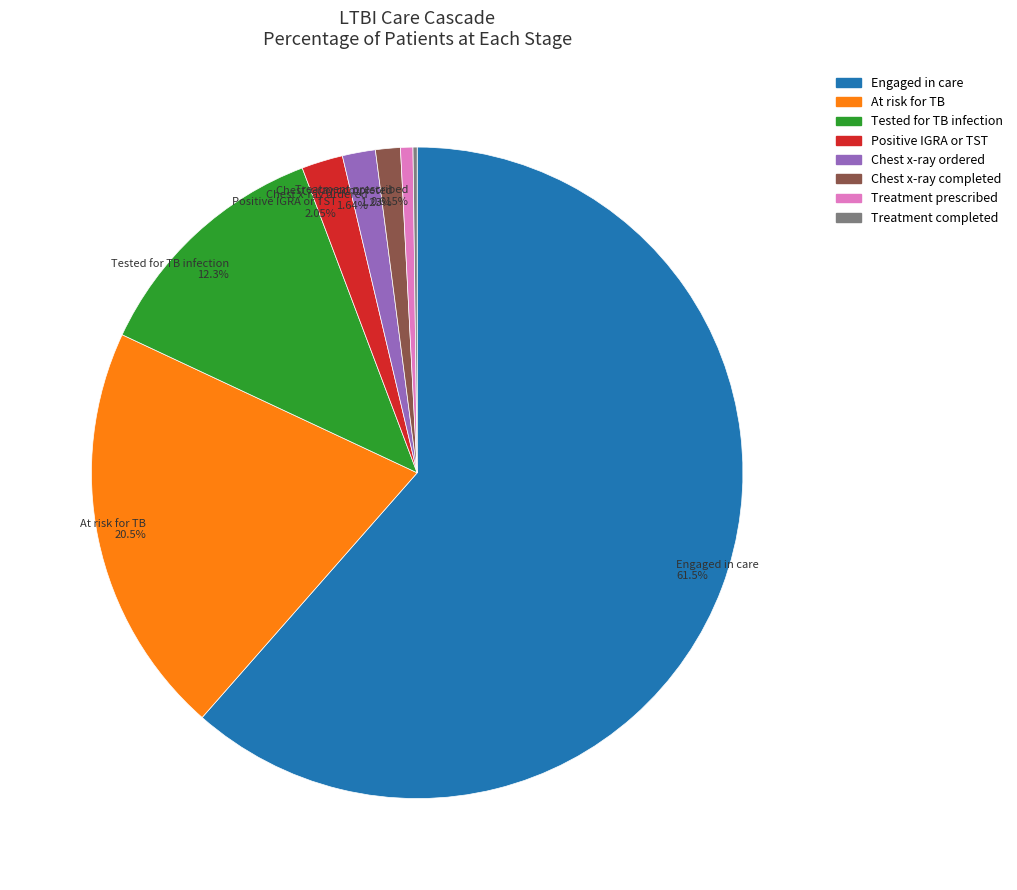

Does Chest x-ray completed account for over 50% of the chart?

No